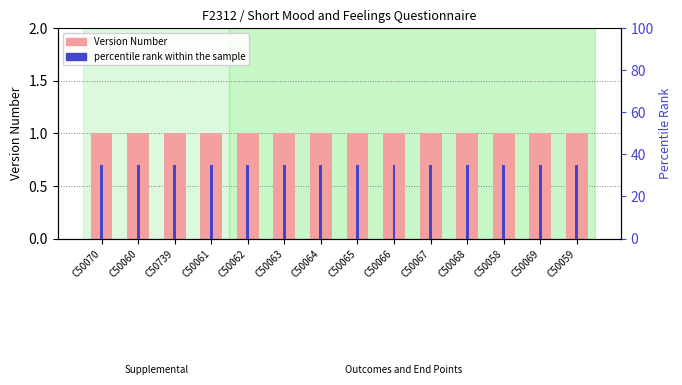

What is the difference between the highest and lowest values at C50063?

34